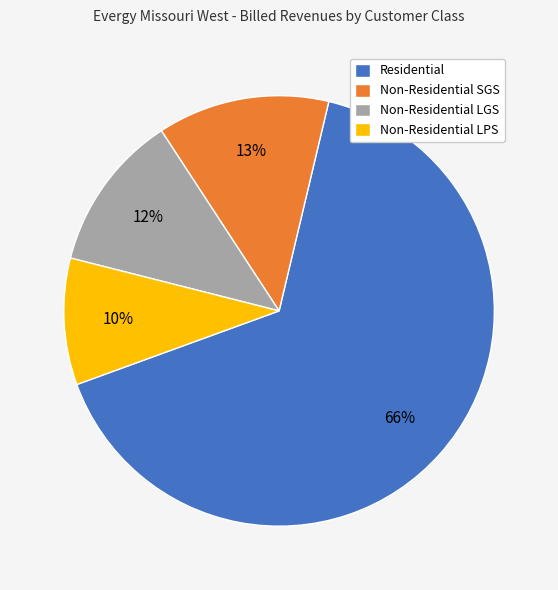

Rank the categories by value from lowest to highest.

Non-Residential LPS, Non-Residential LGS, Non-Residential SGS, Residential